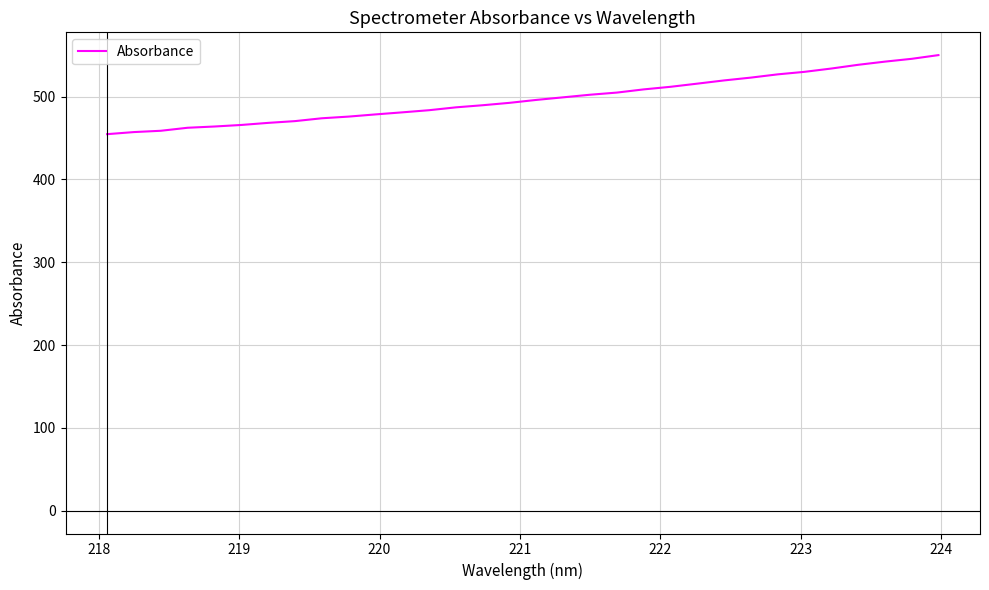

What is the smallest value displayed?

454.7